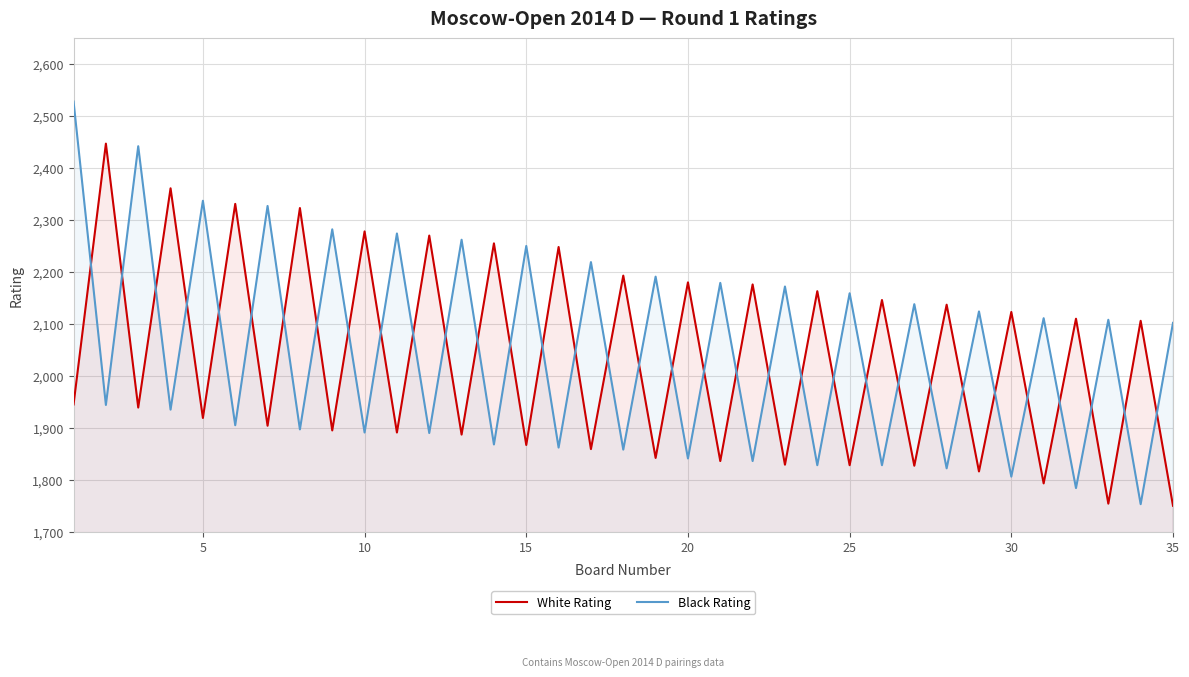

How many data points in White Rating are above 1945?

17